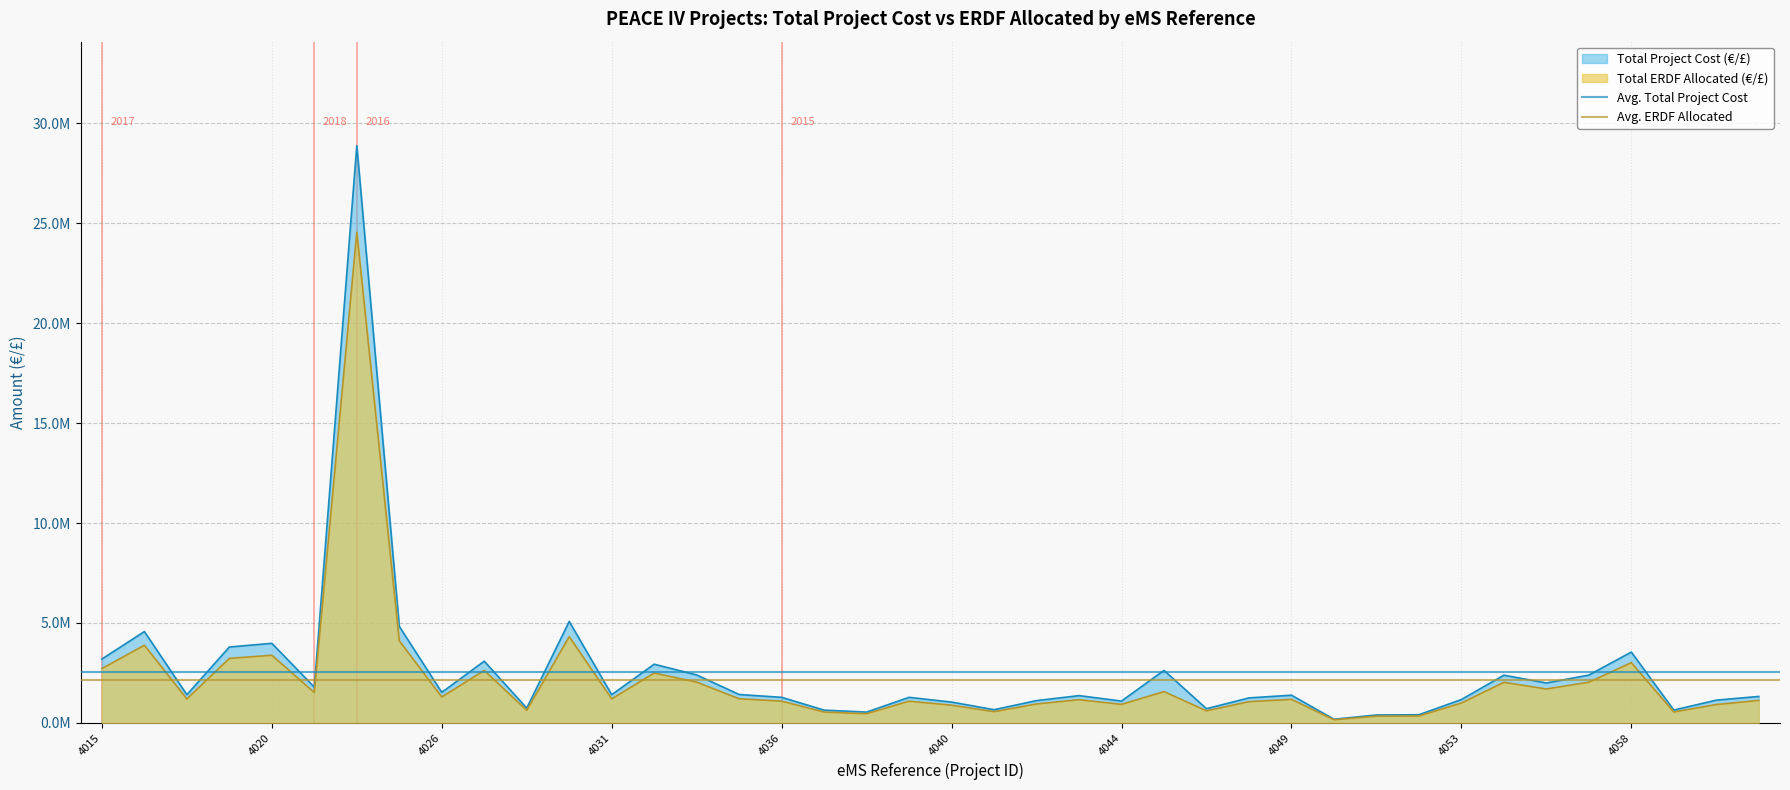

The value of Avg. ERDF Allocated at 4015 is 2139745.8. True or false?

True